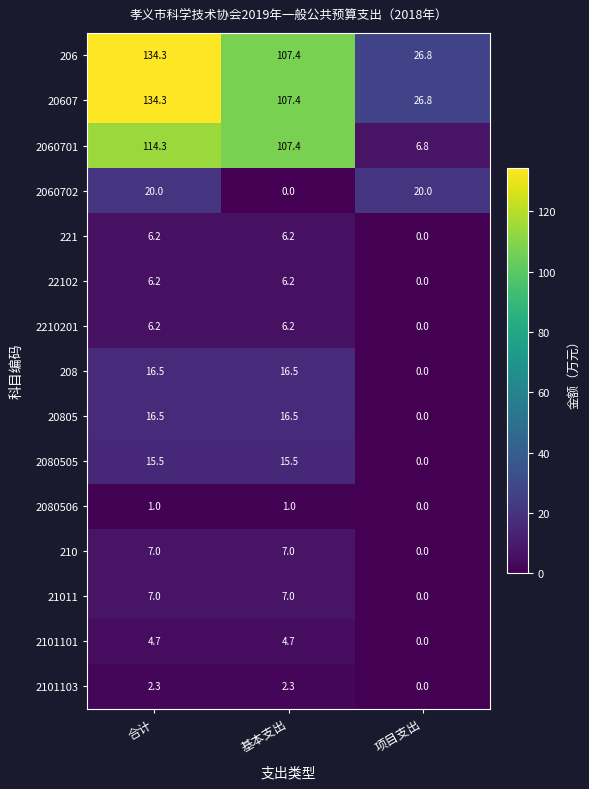

What is the average value of the 221 series?

4.1